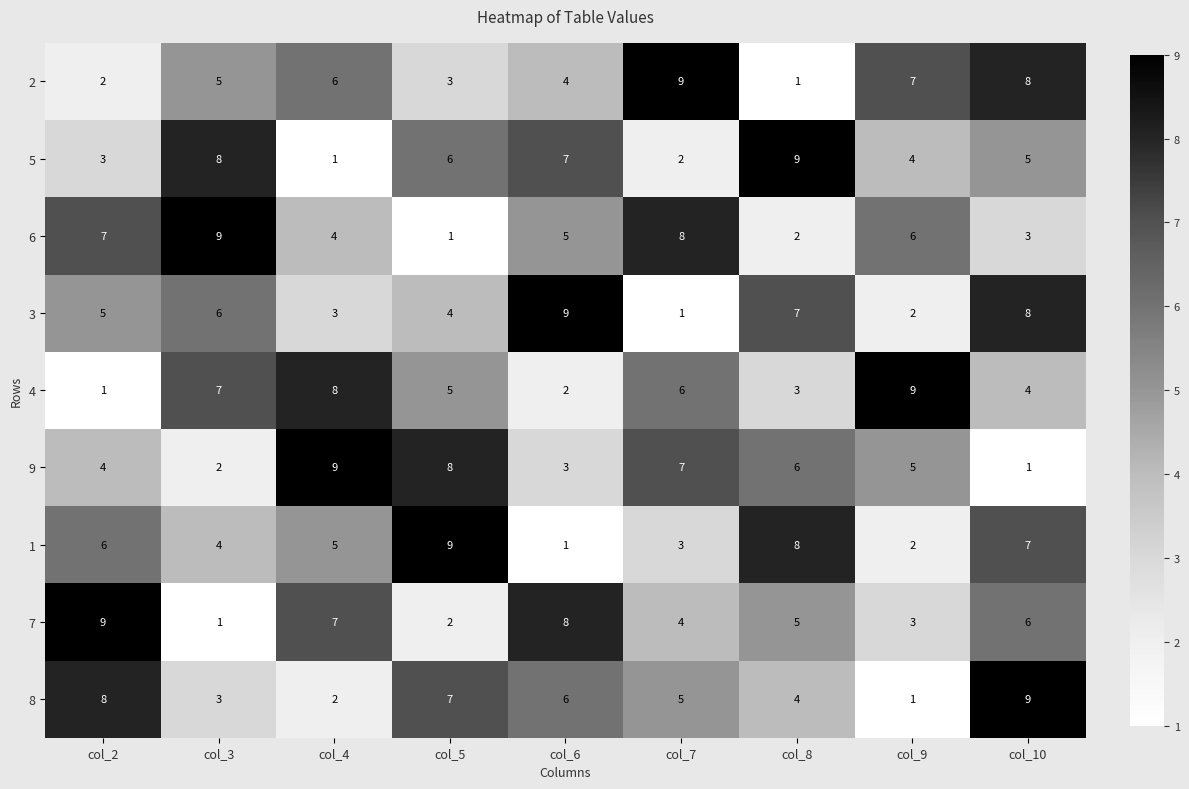

Where does the 8 series first go above 5?

col_2